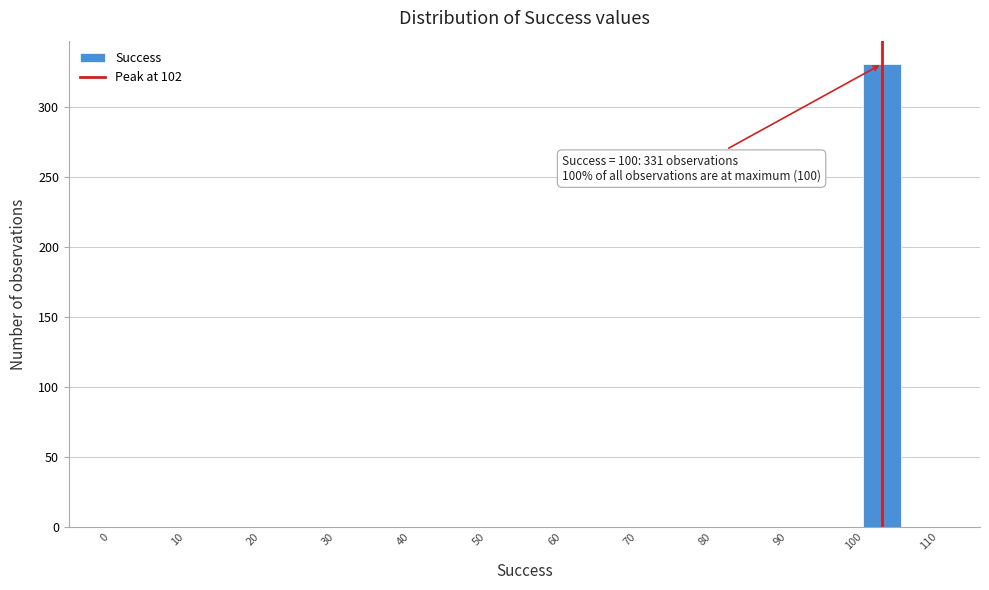

Over which range of the x-axis is the bar tallest?

100 to 105